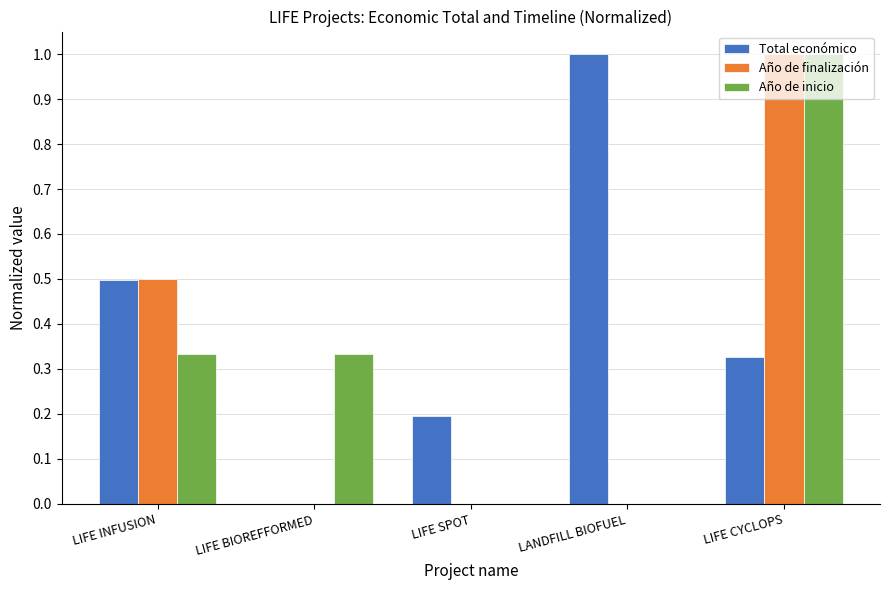

What is the maximum value shown in the chart?

1.0